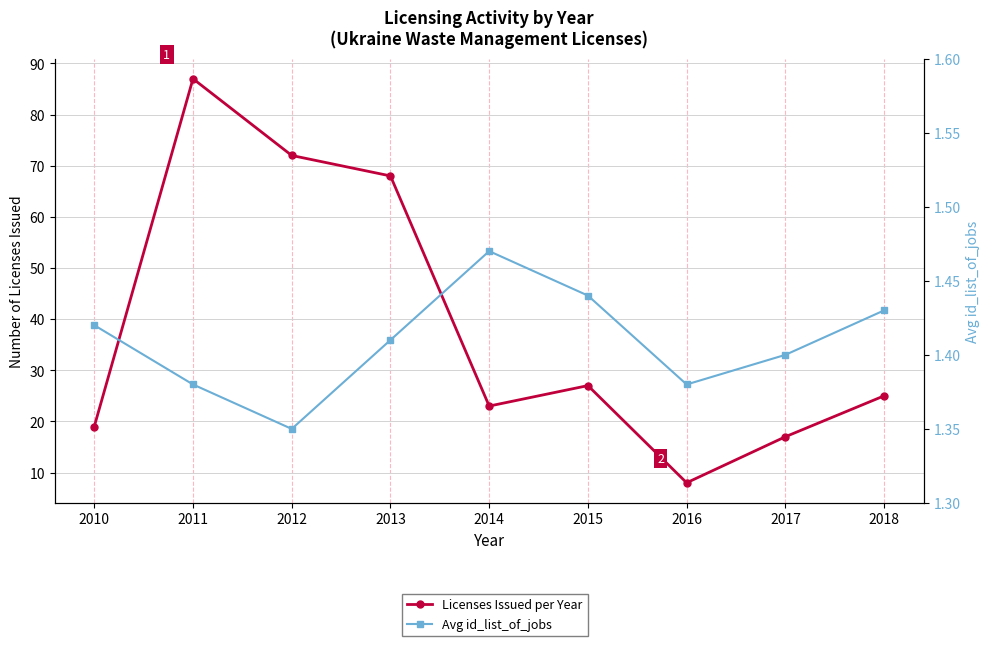

How many series are shown in this chart?

2